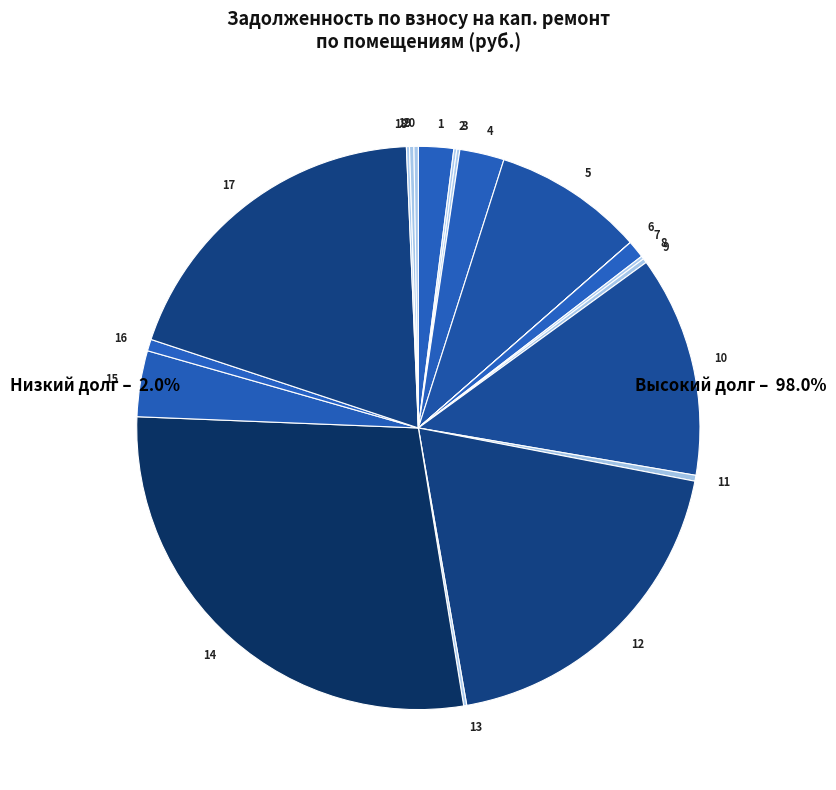

Is there any slice that represents more than half of the pie?

No